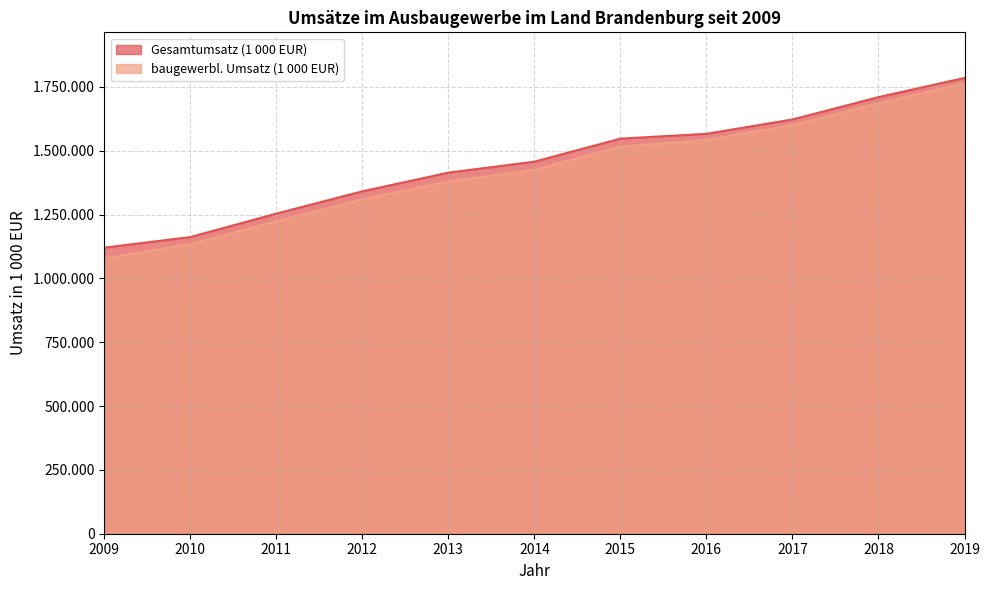

True or false: baugewerbl. Umsatz (1 000 EUR) has a value of 2251371 at 2014.

False